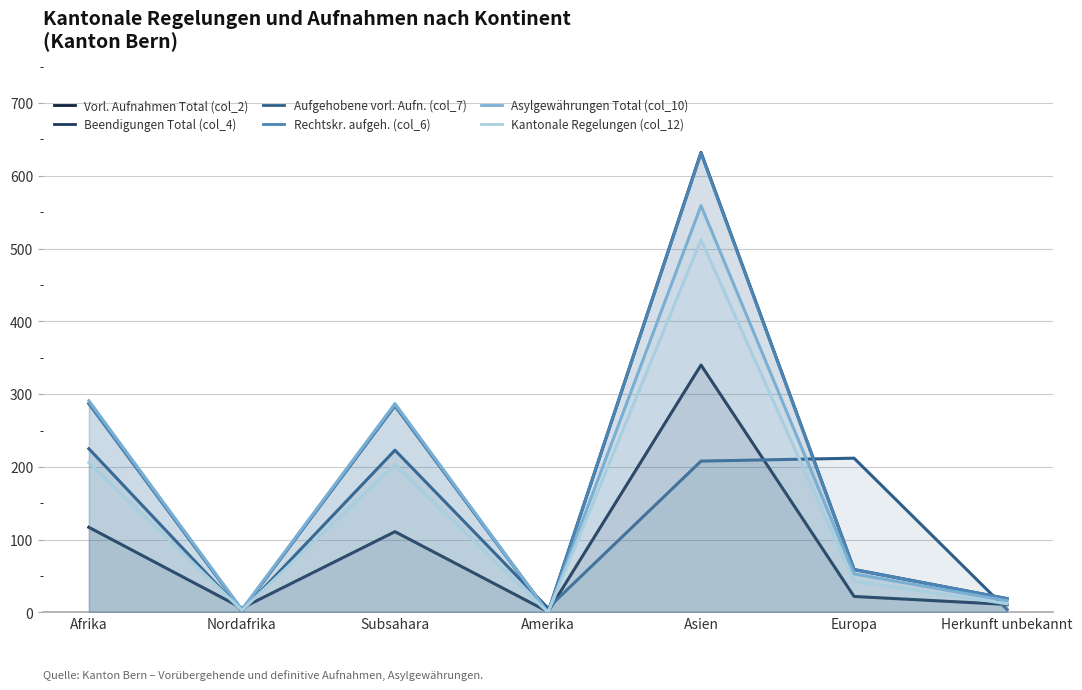

What is the average value of the Asylgewährungen Total (col_10) series?

173